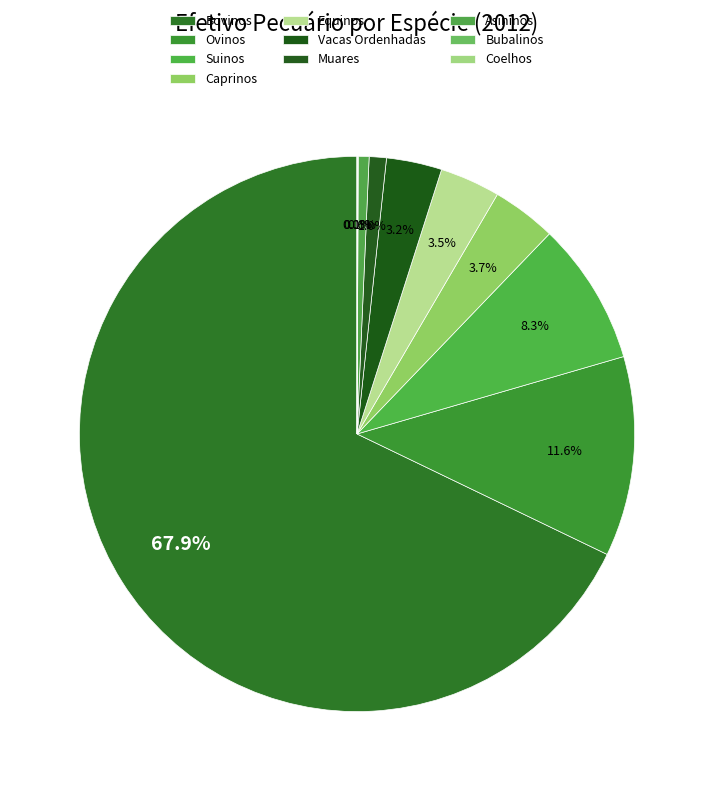

To the nearest percent, what portion does Vacas Ordenhadas represent?

3%